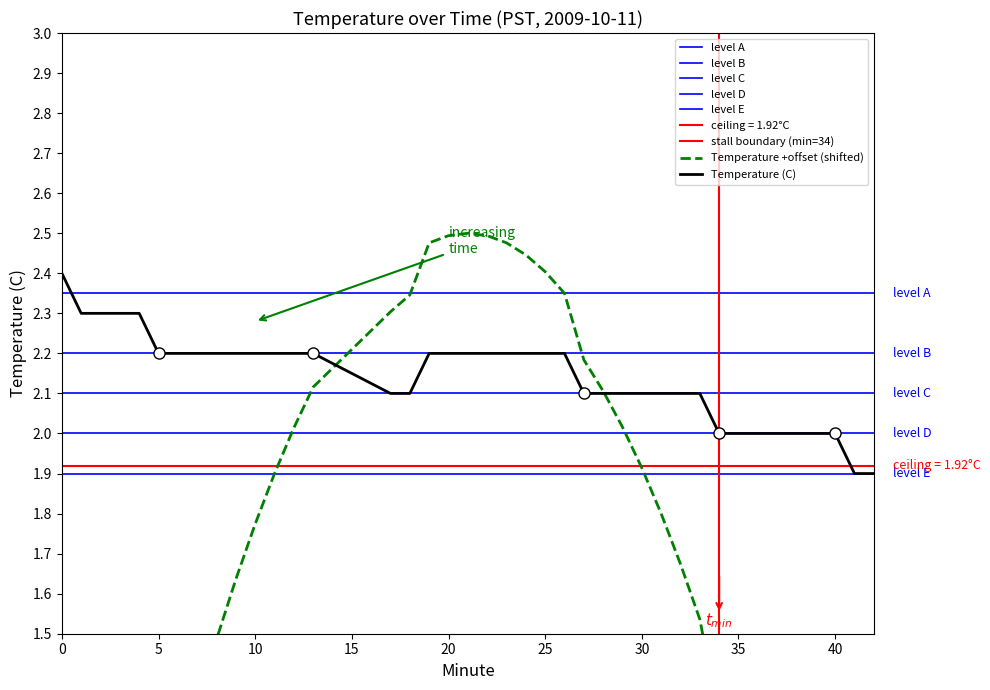

Is this an area chart (filled region under the line)?

No